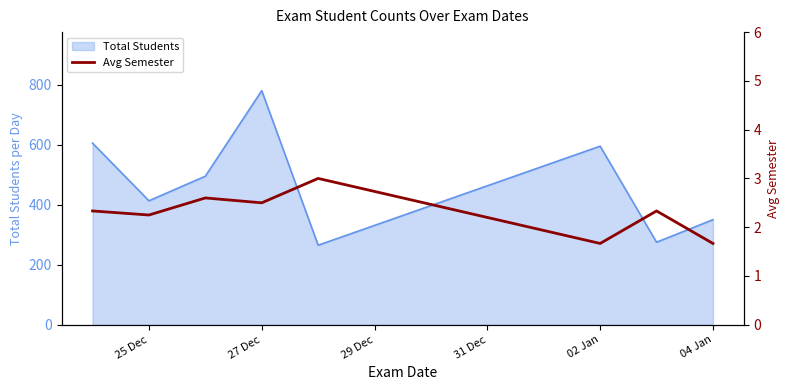

Is it true that Total Students equals 413 at 25 Dec?

True